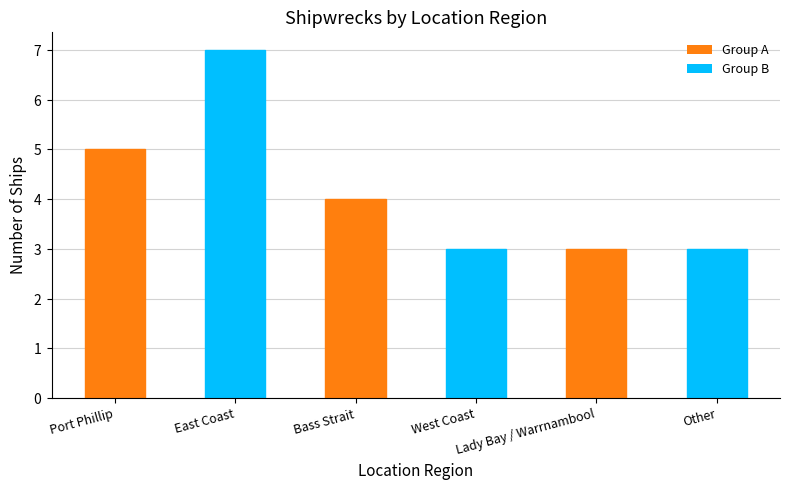

What is the value of the 5th bar from the left?

3